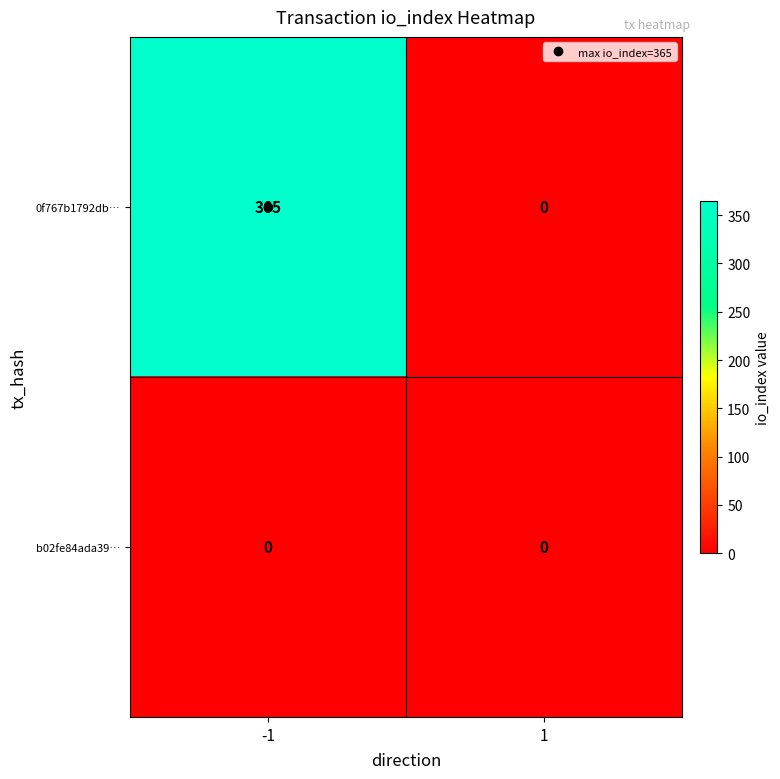

Read the 0f767b1792db… value at -1, to the nearest 5.

365